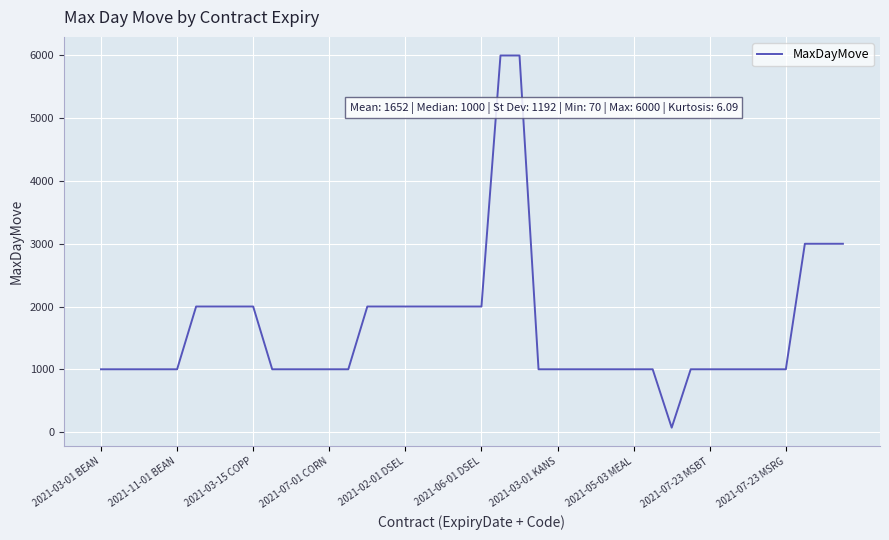

What is the maximum value shown in the chart?

6000